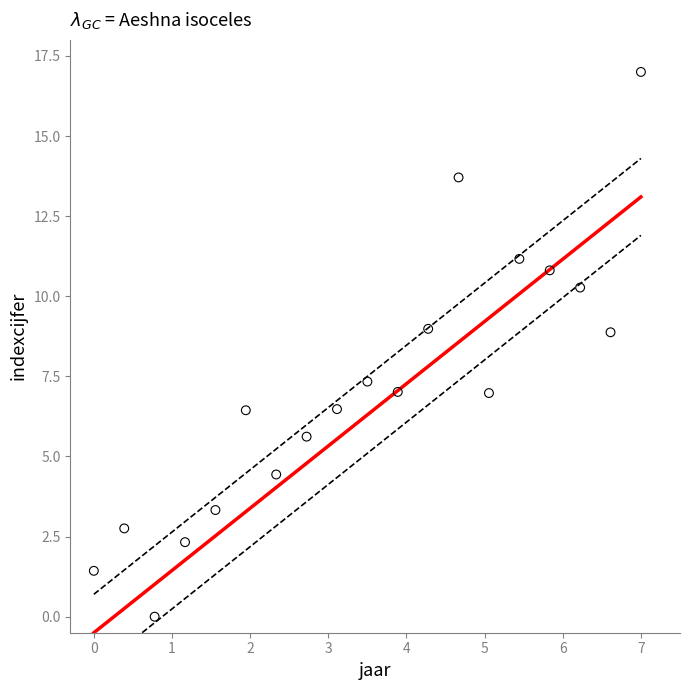

What is the range of X values (max minus min)?

7.0